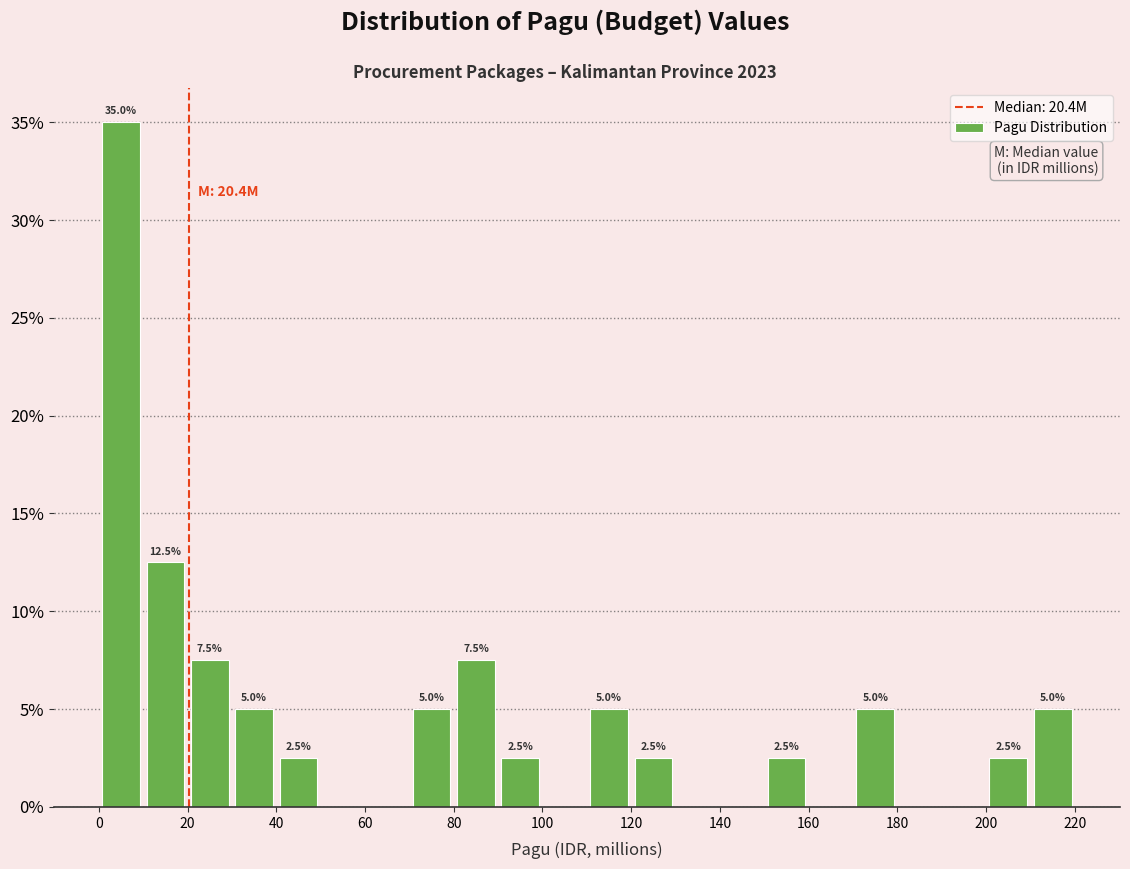

Over which range of the x-axis is the bar tallest?

0 to 10